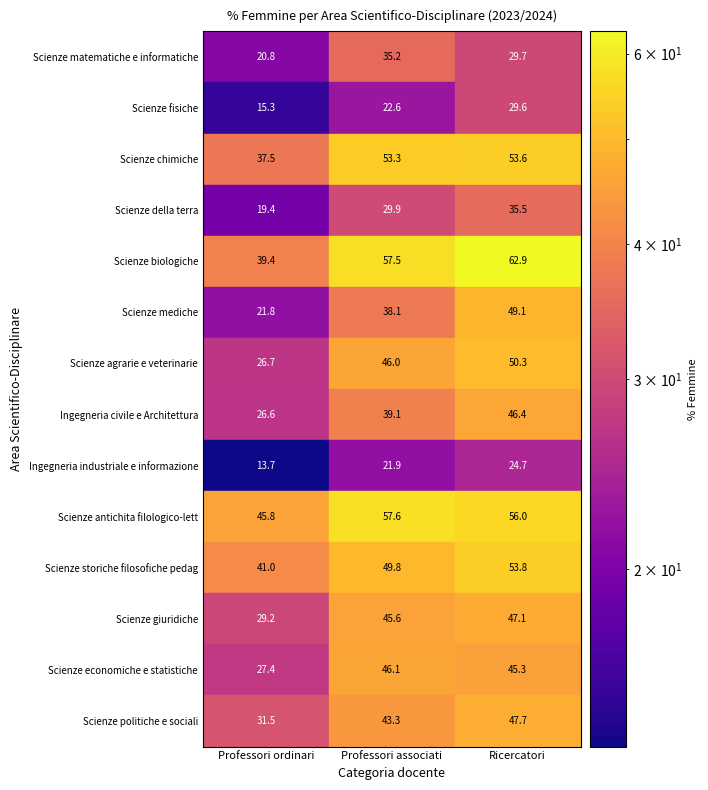

What is the sum of all Scienze mediche values?

109.0